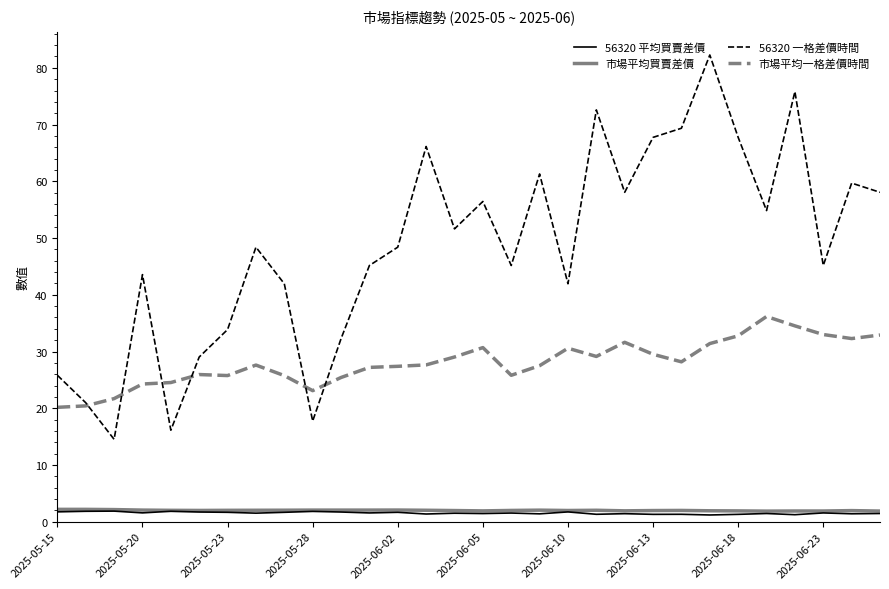

What is the maximum value for 市場平均買賣差價?

2.2